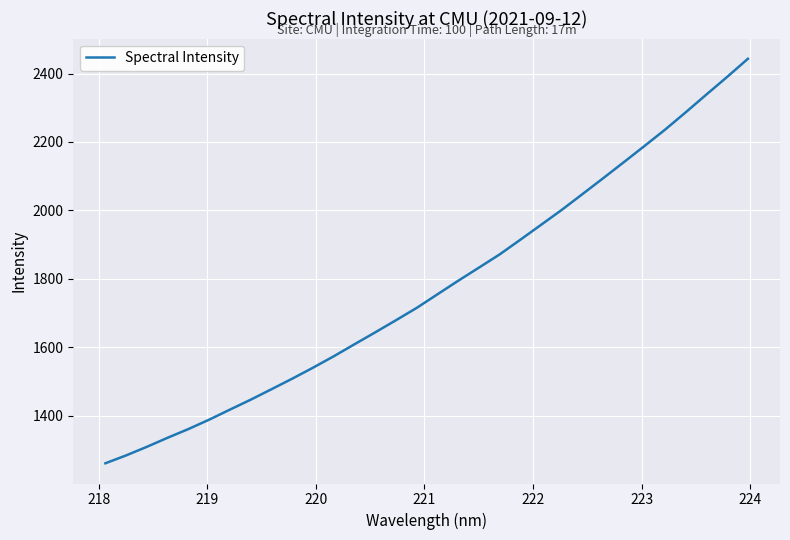

What is the greatest value displayed?

2443.0